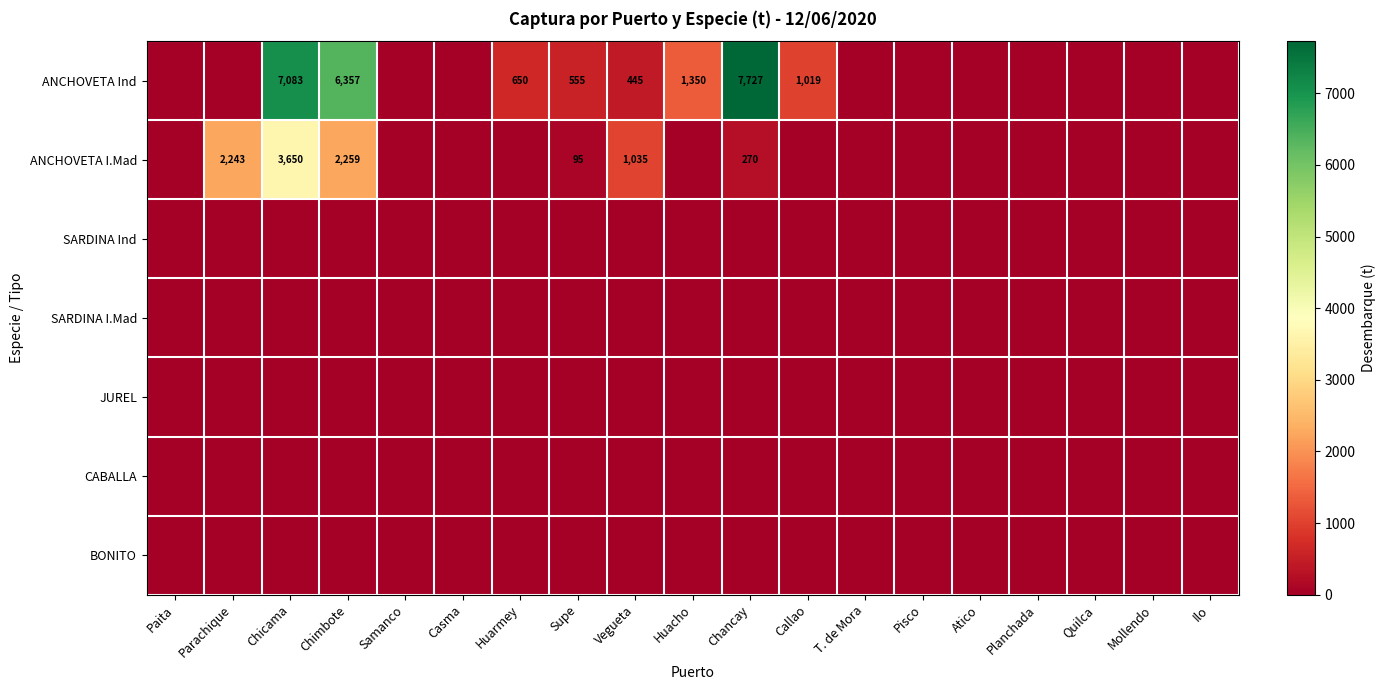

At how many categories does at least one series exceed 4321?

3